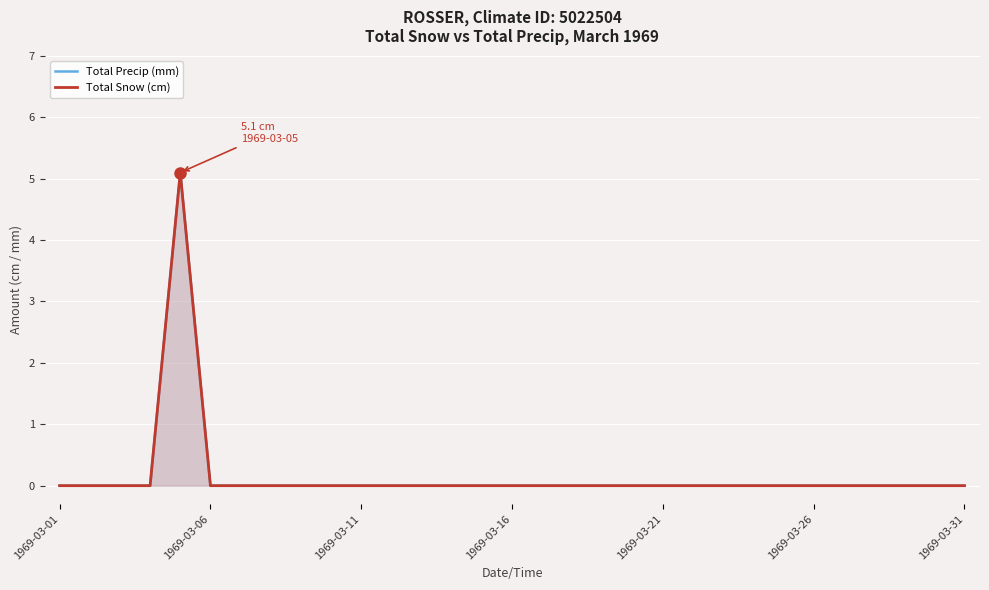

At which label is Total Snow (cm) closest to 2?

1969-03-01